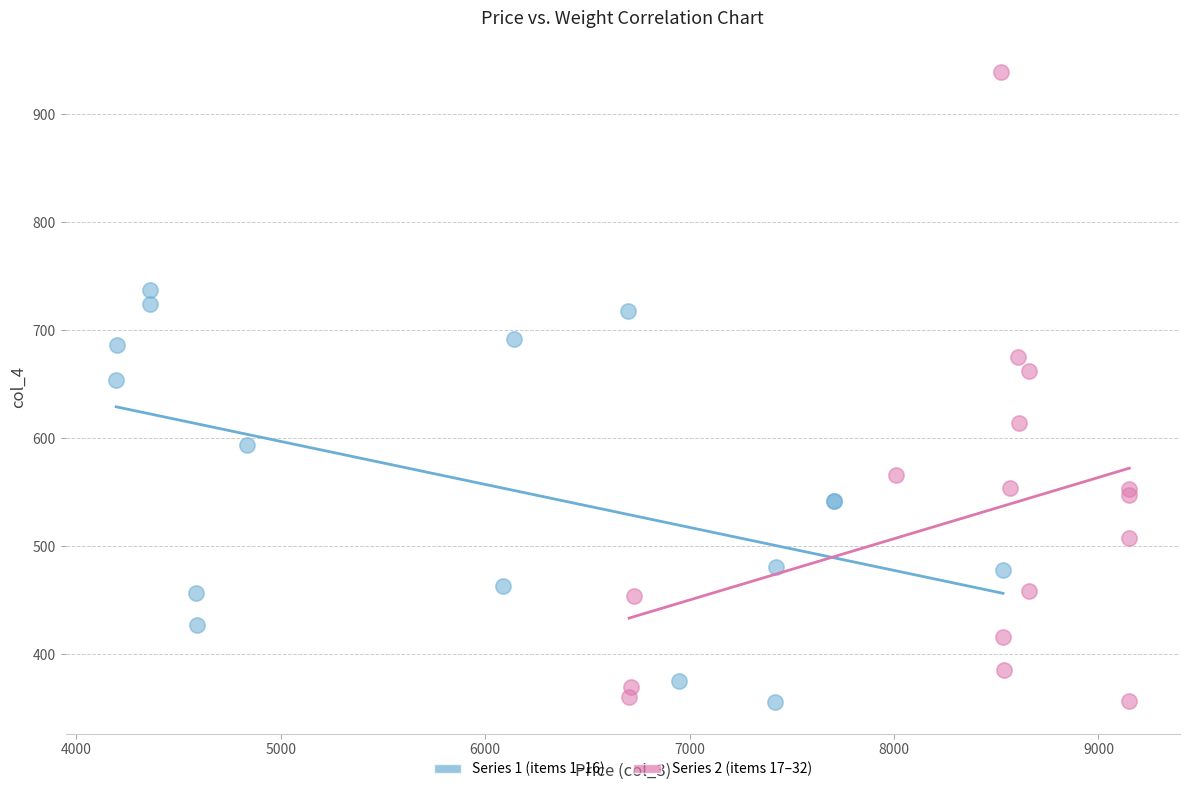

Which series has the widest spread of Y values?

Series 2 (items 17–32)